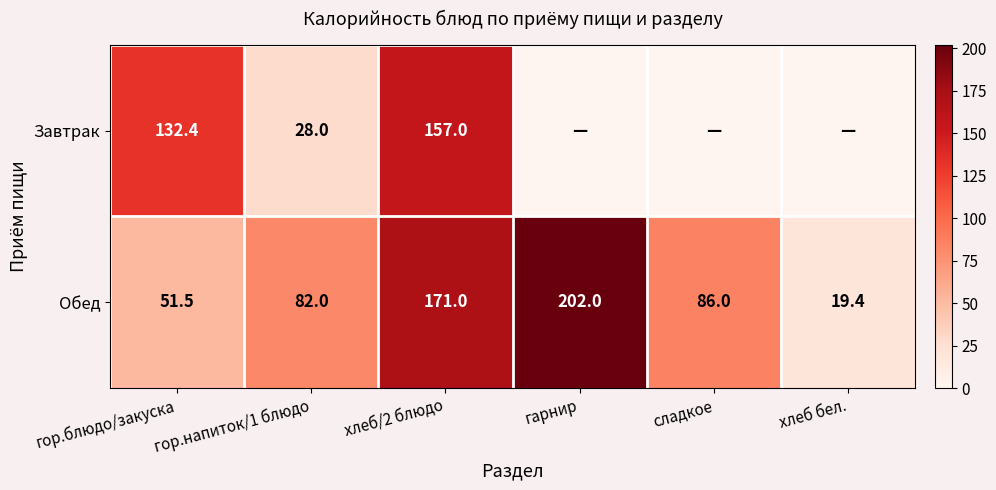

What is the sum of all Обед values?

611.9